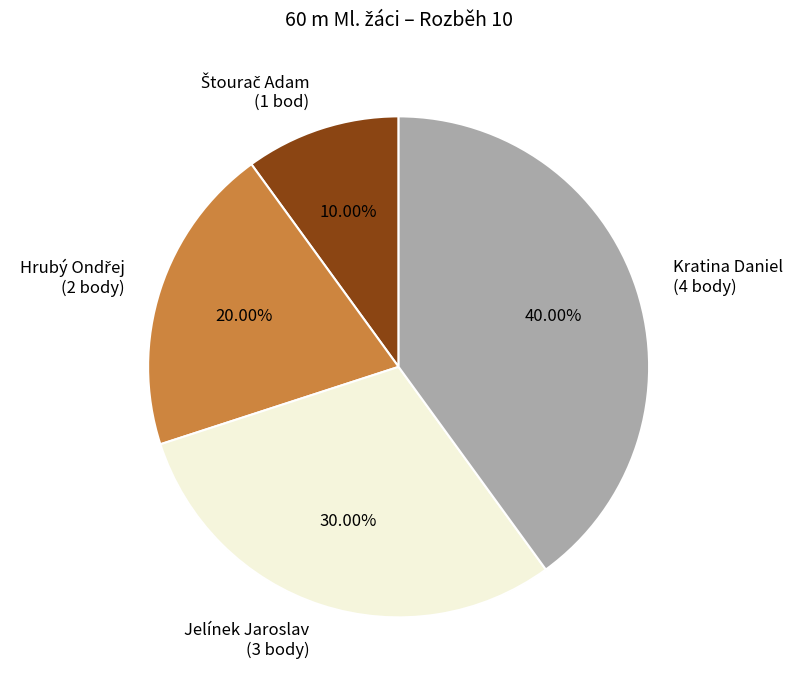

Which slice is the largest?

Kratina Daniel